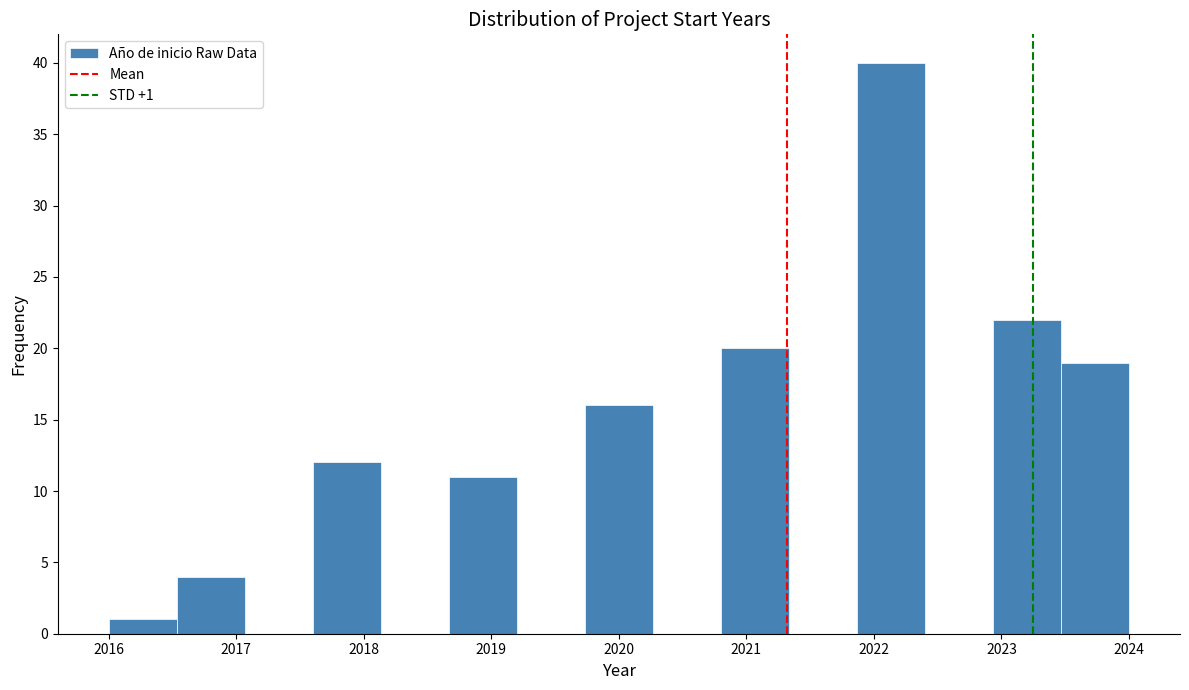

Which range on the x-axis has the tallest bar?

2021.9 to 2022.4